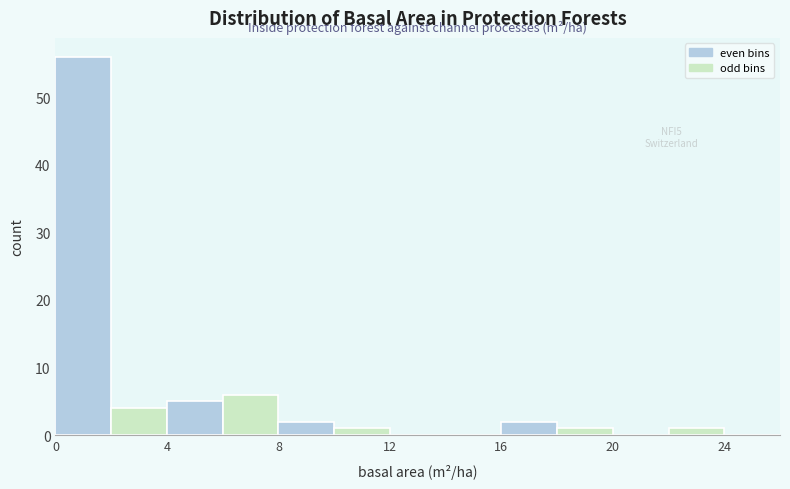

Over which range of the x-axis is the bar tallest?

0 to 2